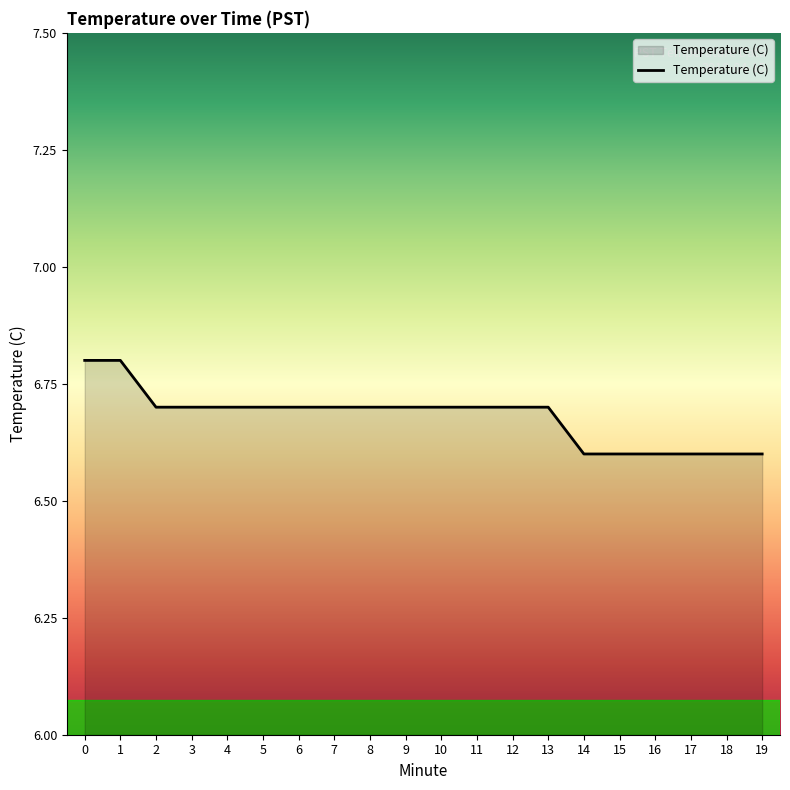

Reading right to left, what are all the values shown in this chart?

6.6	6.6	6.6	6.6	6.6	6.6	6.7	6.7	6.7	6.7	6.7	6.7	6.7	6.7	6.7	6.7	6.7	6.7	6.8	6.8